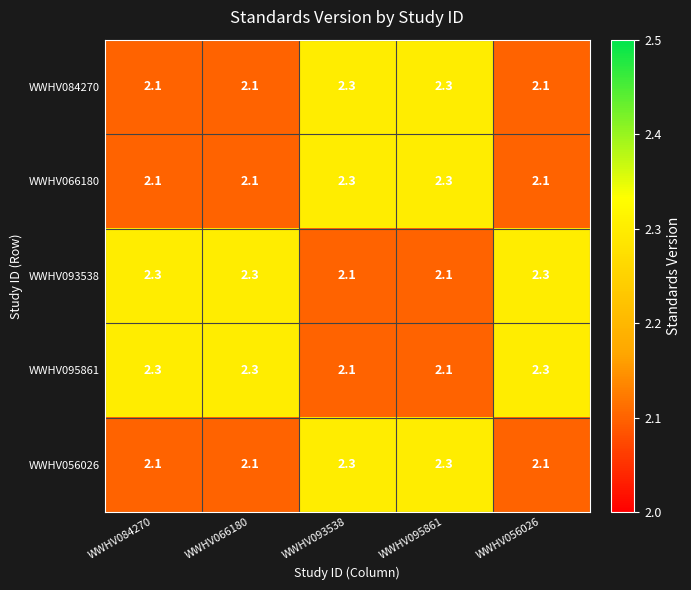

How many WWHV066180 values are between 2 and 3?

5